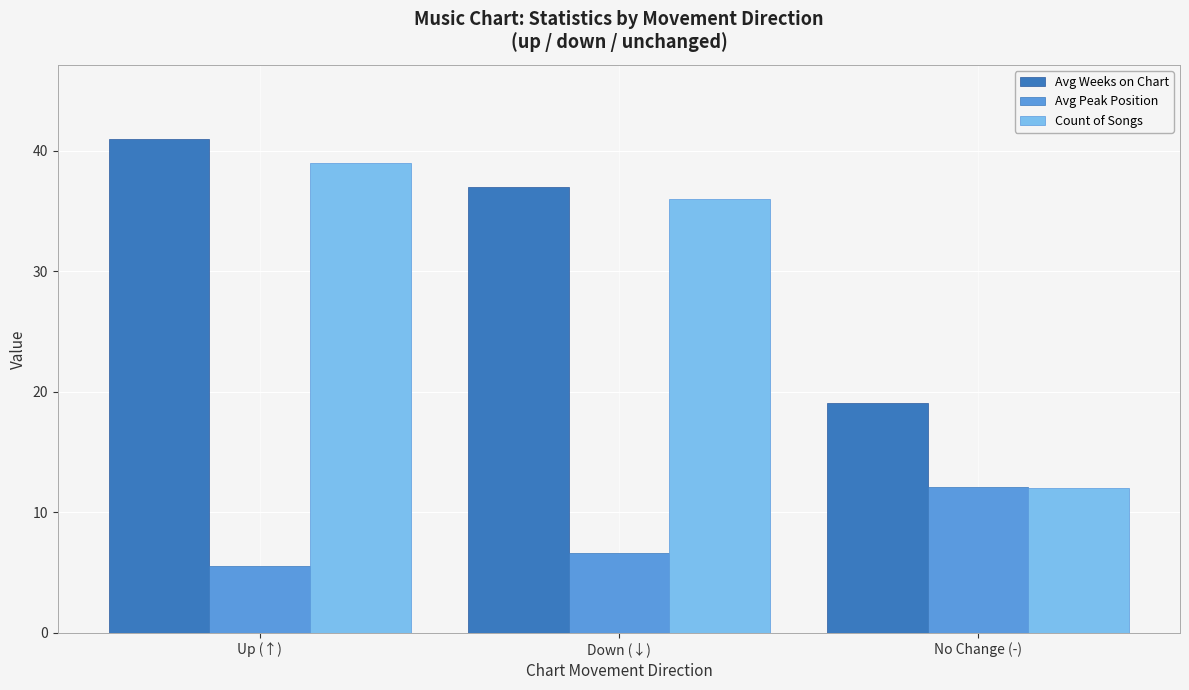

What is the average value of the Avg Peak Position series?

8.1